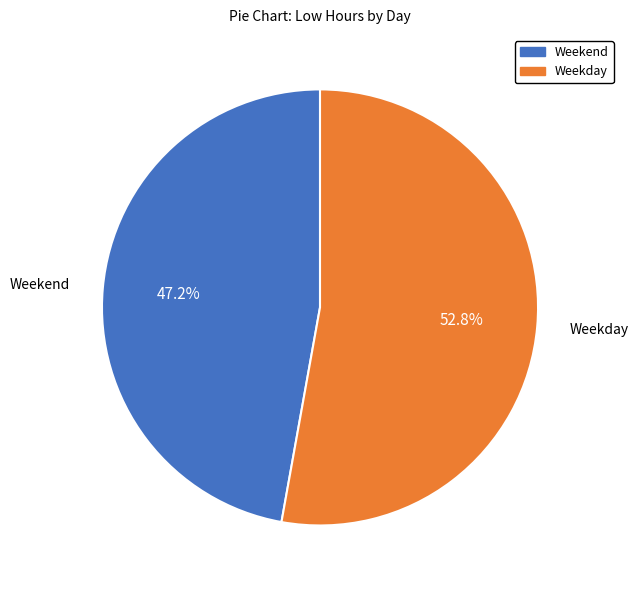

Does any single category account for the majority?

Yes